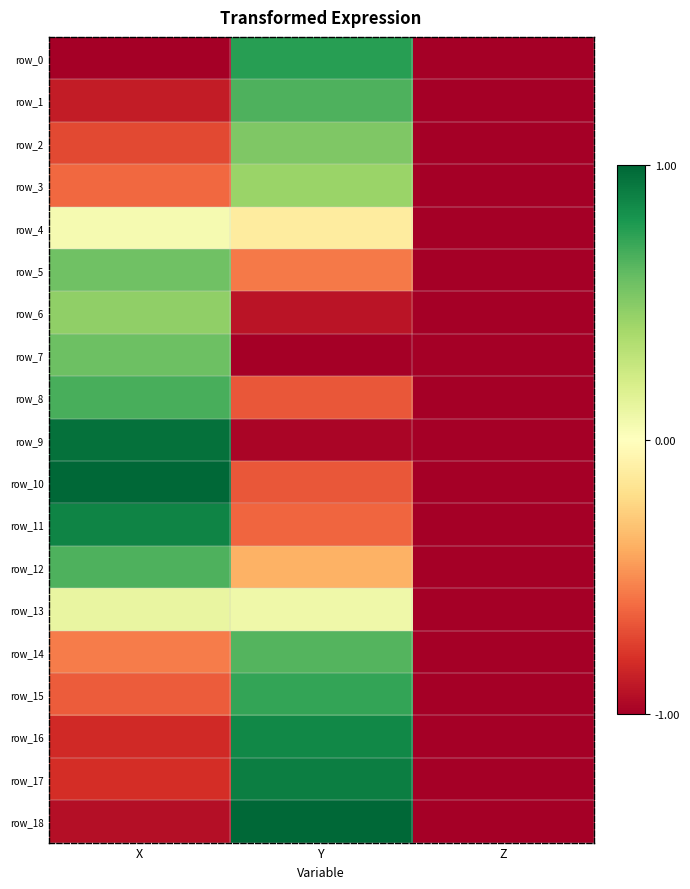

How many distinct data groups are displayed?

19